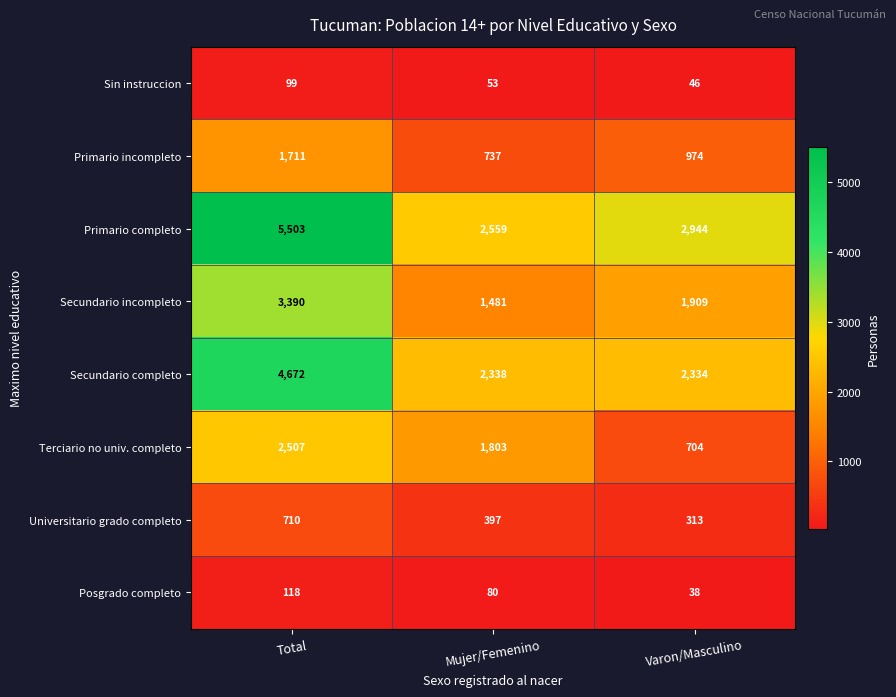

At which category does the chart reach its peak across all series?

Total